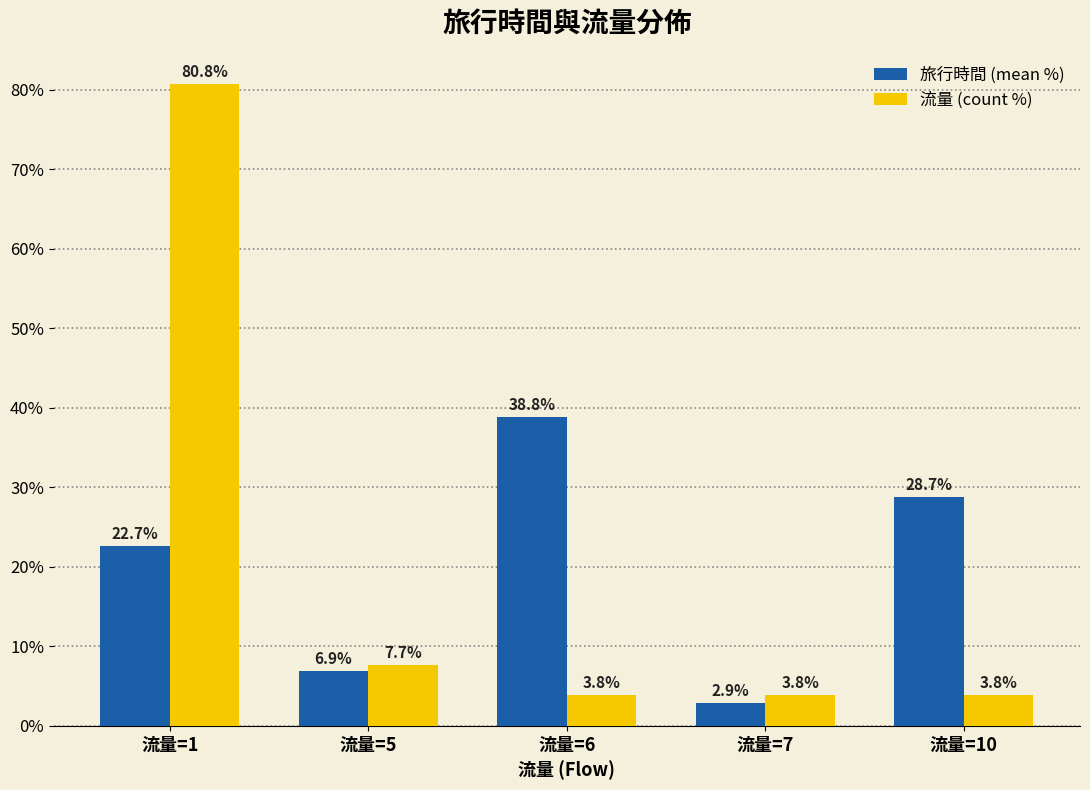

Reading left to right, transcribe all the data shown in this chart.

旅行時間 (mean %): 流量=1=22.7	流量=5=6.9	流量=6=38.8	流量=7=2.9	流量=10=28.7
流量 (count %): 流量=1=80.8	流量=5=7.7	流量=6=3.8	流量=7=3.8	流量=10=3.8